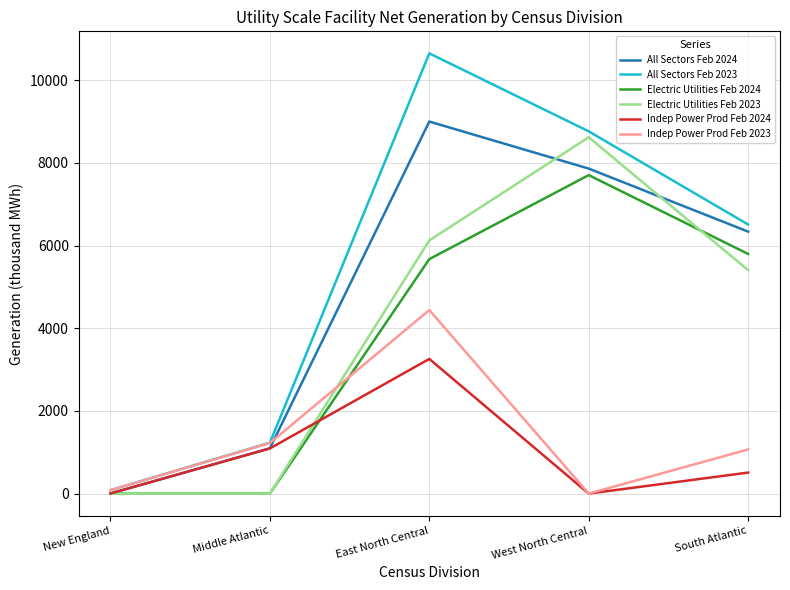

How many interior local peaks does the Indep Power Prod Feb 2023 series have?

1